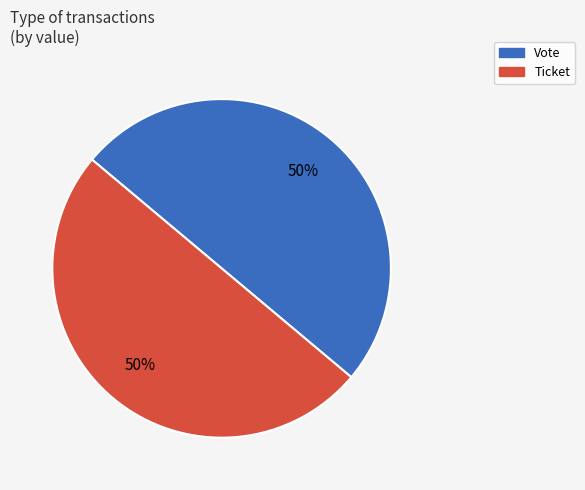

To the nearest percent, what percentage of the pie is Ticket?

50%